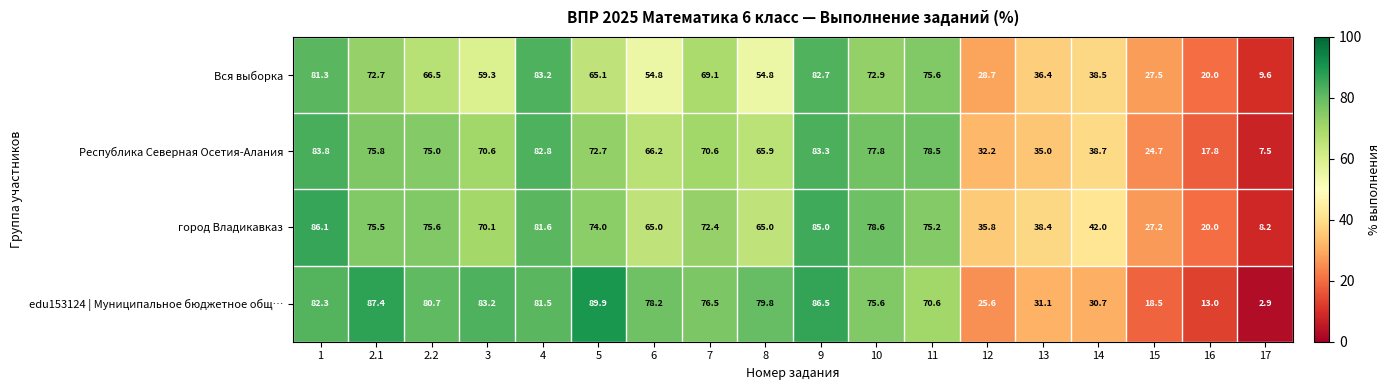

Rank the series by their average value, from highest to lowest.

edu153124 | Муниципальное бюджетное общ…, город Владикавказ, Республика Северная Осетия-Алания, Вся выборка